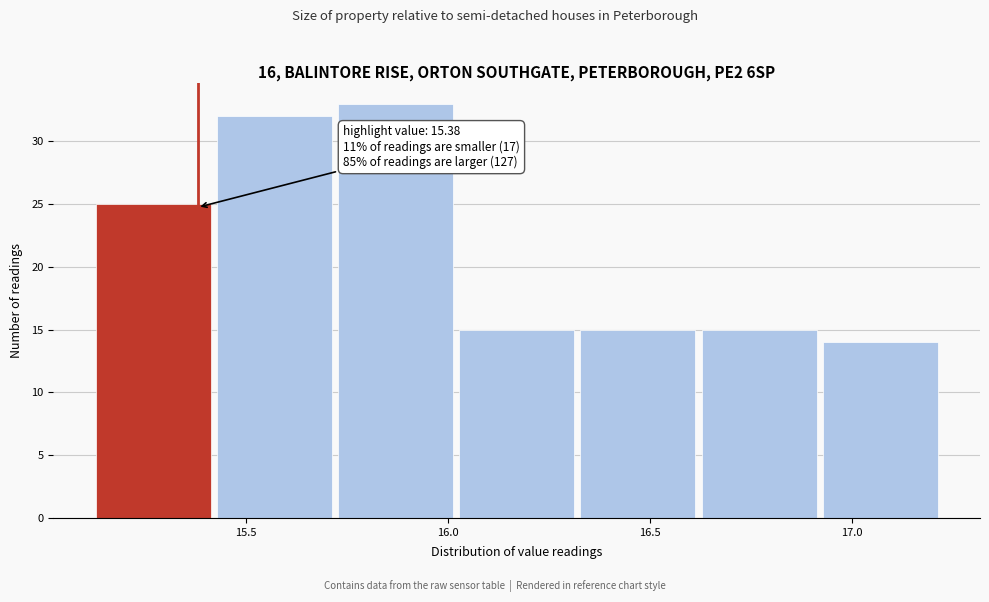

Which range on the x-axis has the tallest bar?

15.72 to 16.02